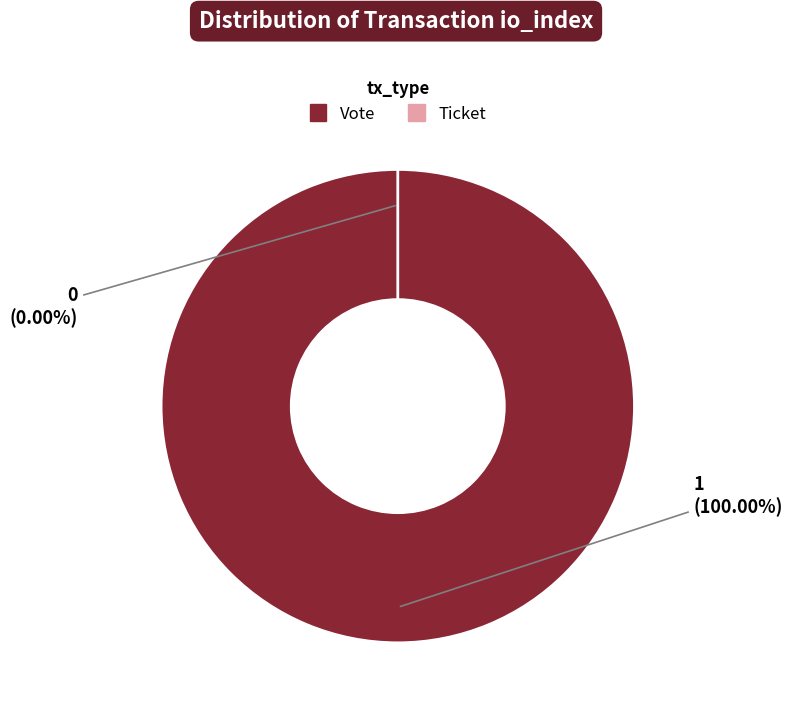

The Ticket (io_index=0) slice represents 1% of the pie. True or false?

False